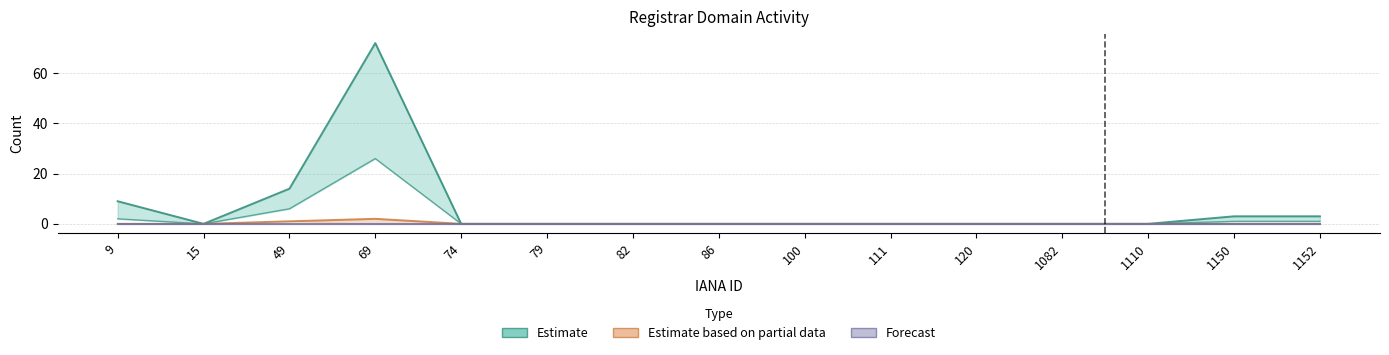

At which label does total-nameservers reach its peak?

69